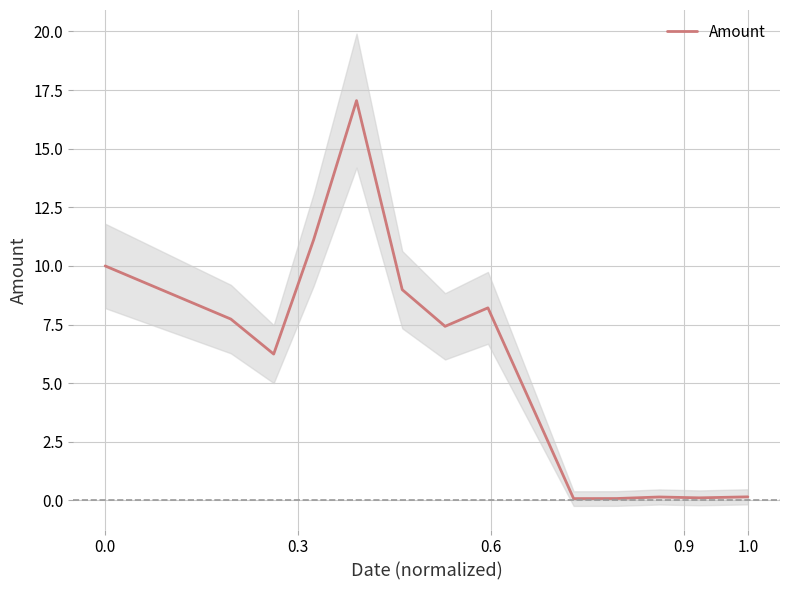

True or false: Amount has a value of 2.6 at 0.0.

False